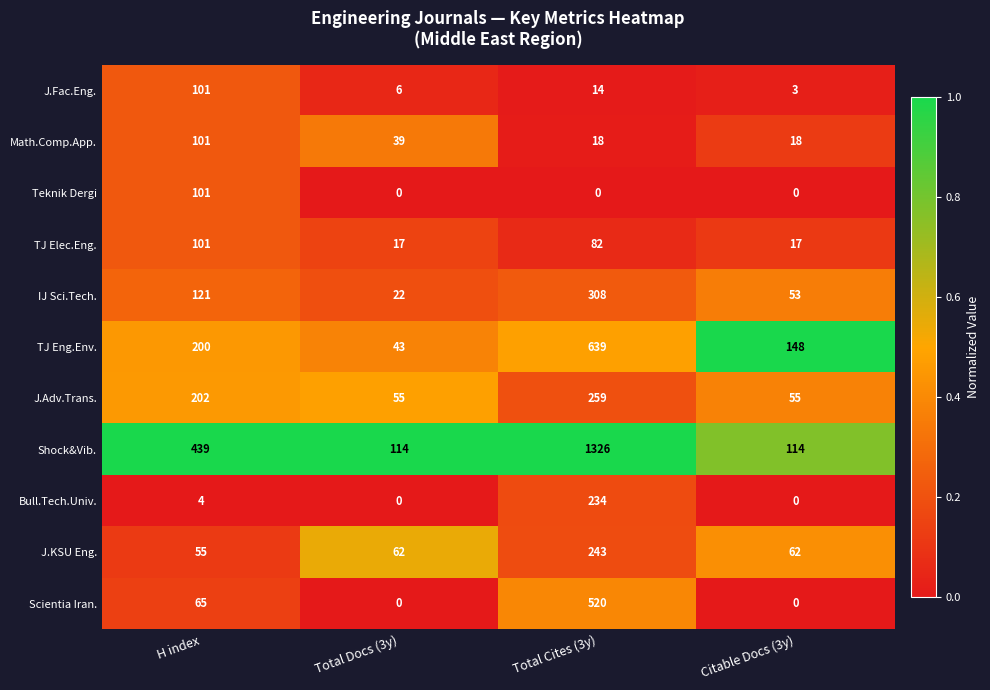

How many data points does each series have?

4